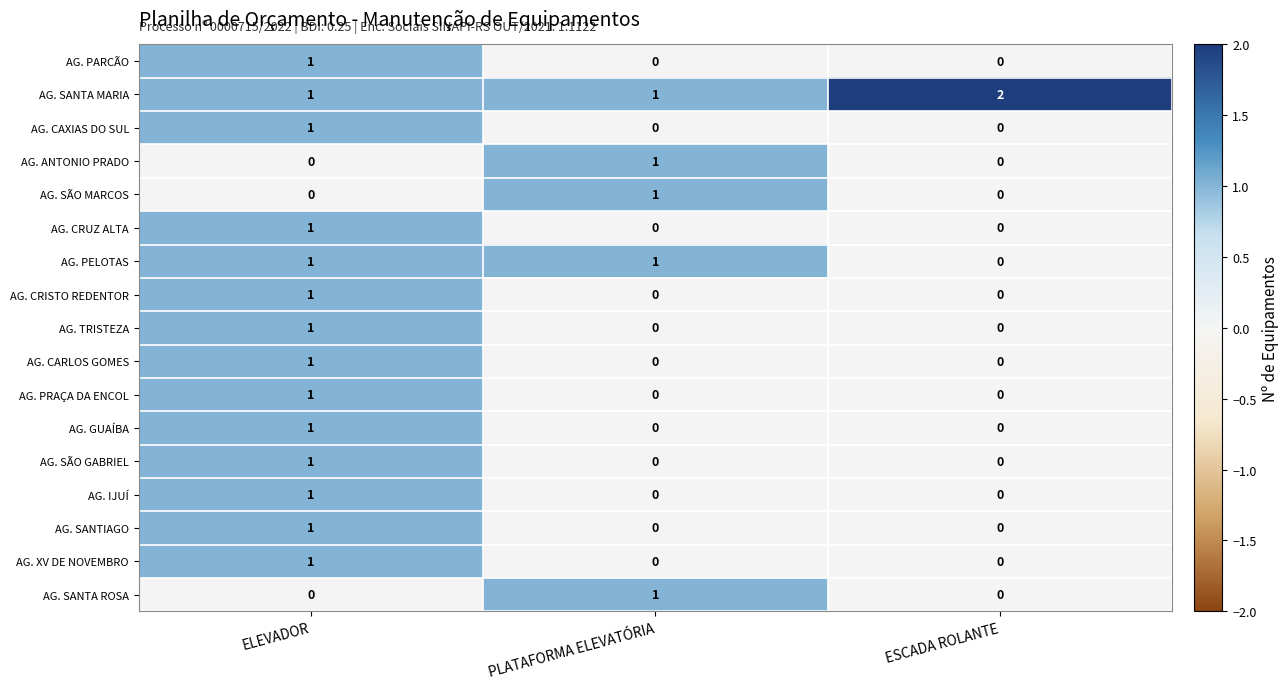

At which label does AG. SANTA ROSA reach its peak?

PLATAFORMA ELEVATÓRIA